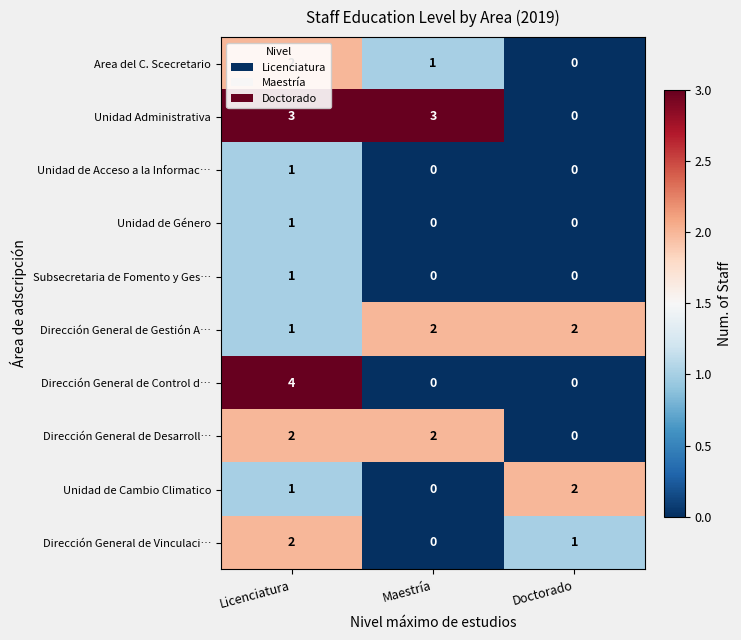

Which series has the widest spread of values?

Dirección General de Control d…